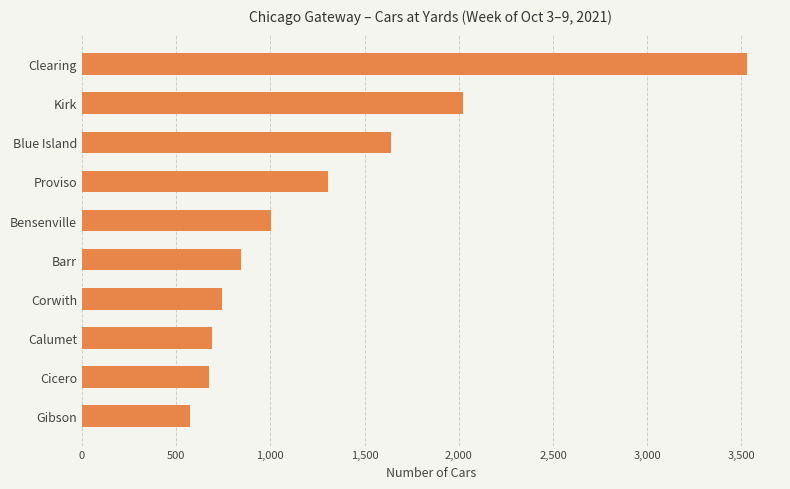

What is the sum of all values?

13028